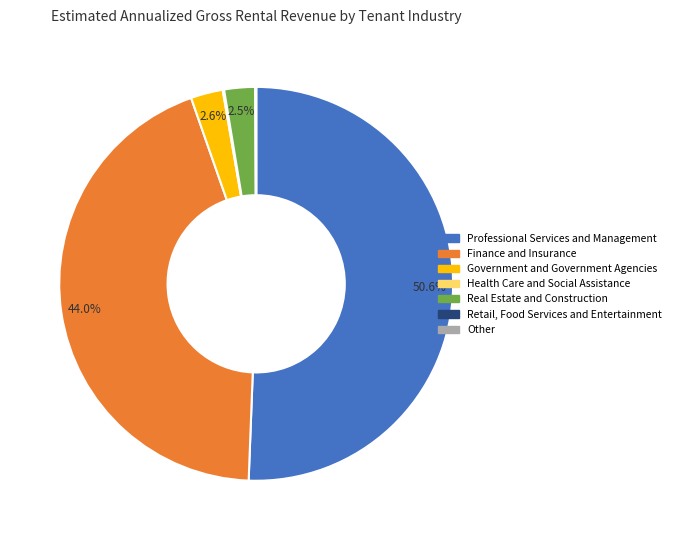

To the nearest percent, what is the difference between the largest and smallest slice percentages?

51%